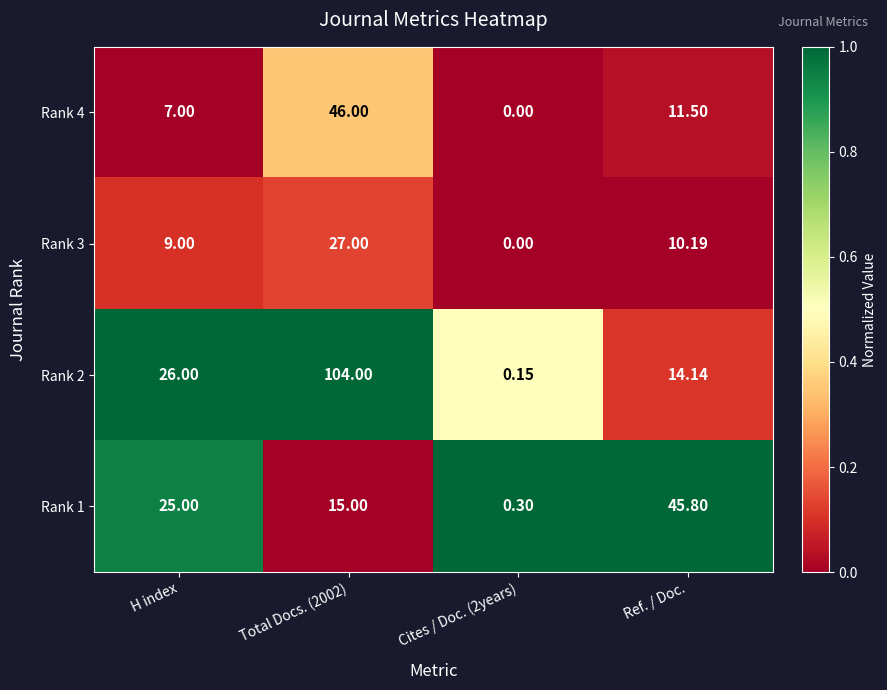

Count the number of data series in this chart.

4